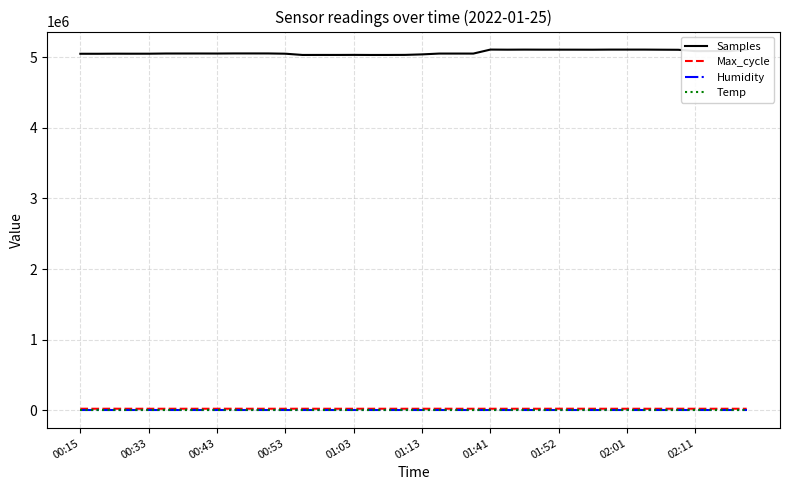

Which series has the largest range (max minus min)?

Samples